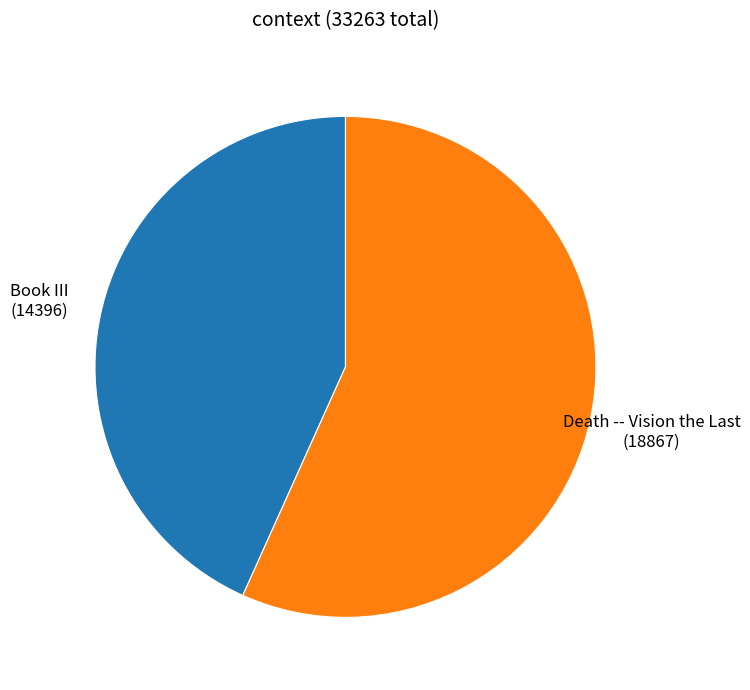

What is the smallest slice in the pie chart?

Book III